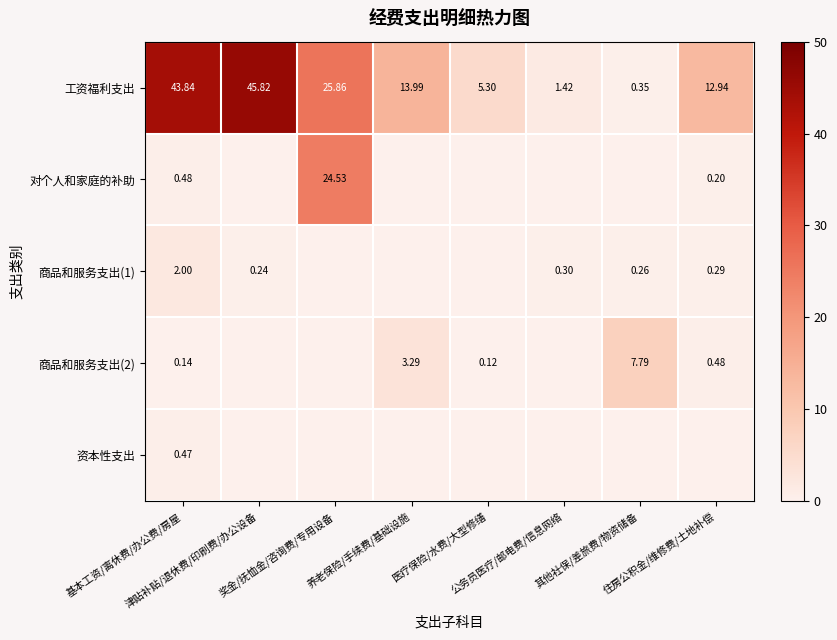

What is the highest value of the 工资福利支出 series?

45.8